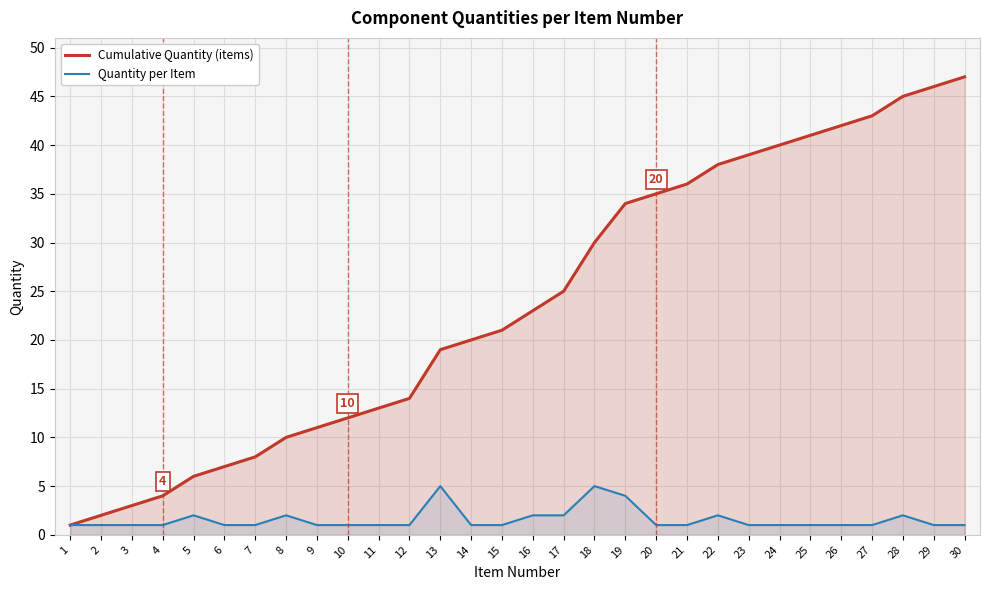

Which series has the largest total across all categories?

Cumulative Quantity (items)